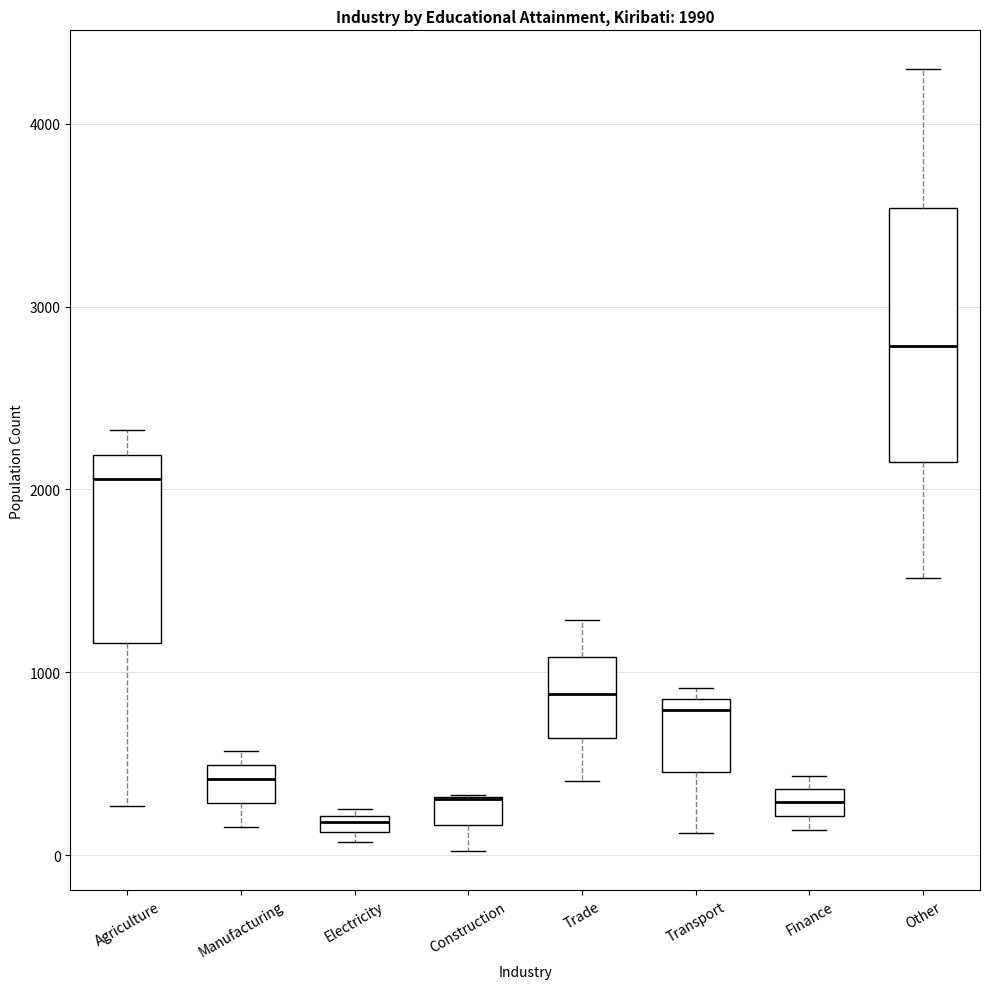

Which box is the tallest, from its lower edge to its upper edge?

Other